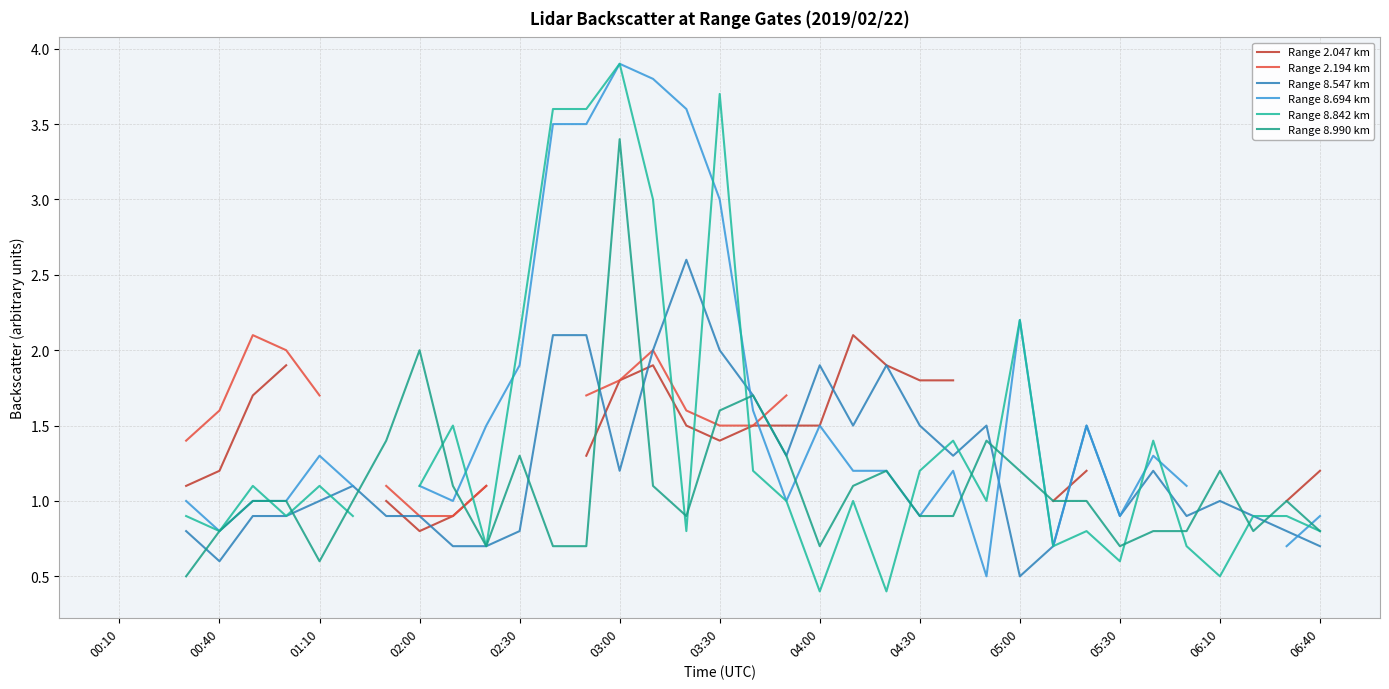

What is the lowest value of the Range 8.694 km series?

0.5